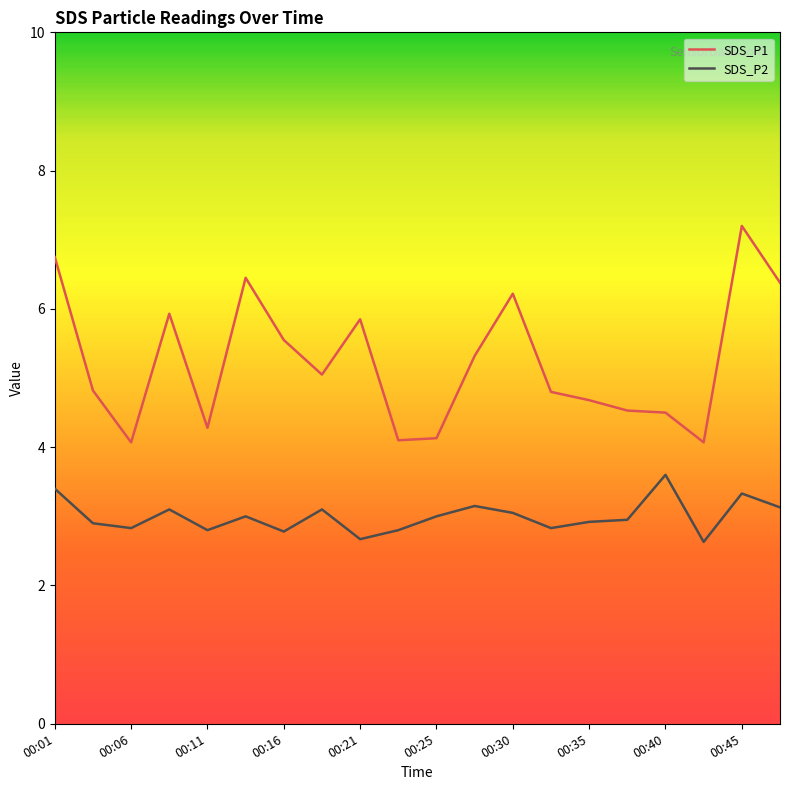

List the series in order of their peak value, highest first.

SDS_P1, SDS_P2